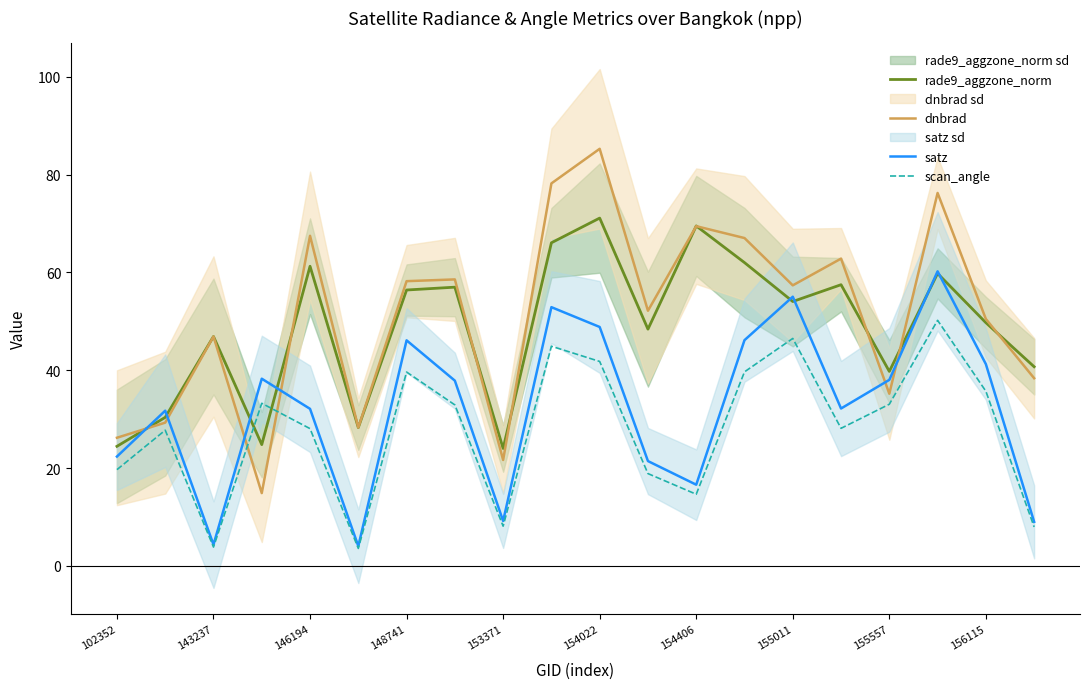

Read the dnbrad value at 154022.

85.3